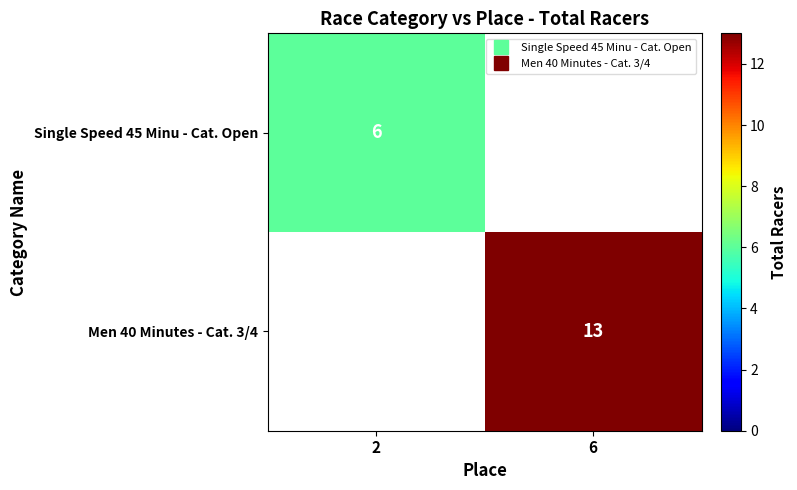

Which series has the largest range (max minus min)?

Single Speed 45 Minu - Cat. Open